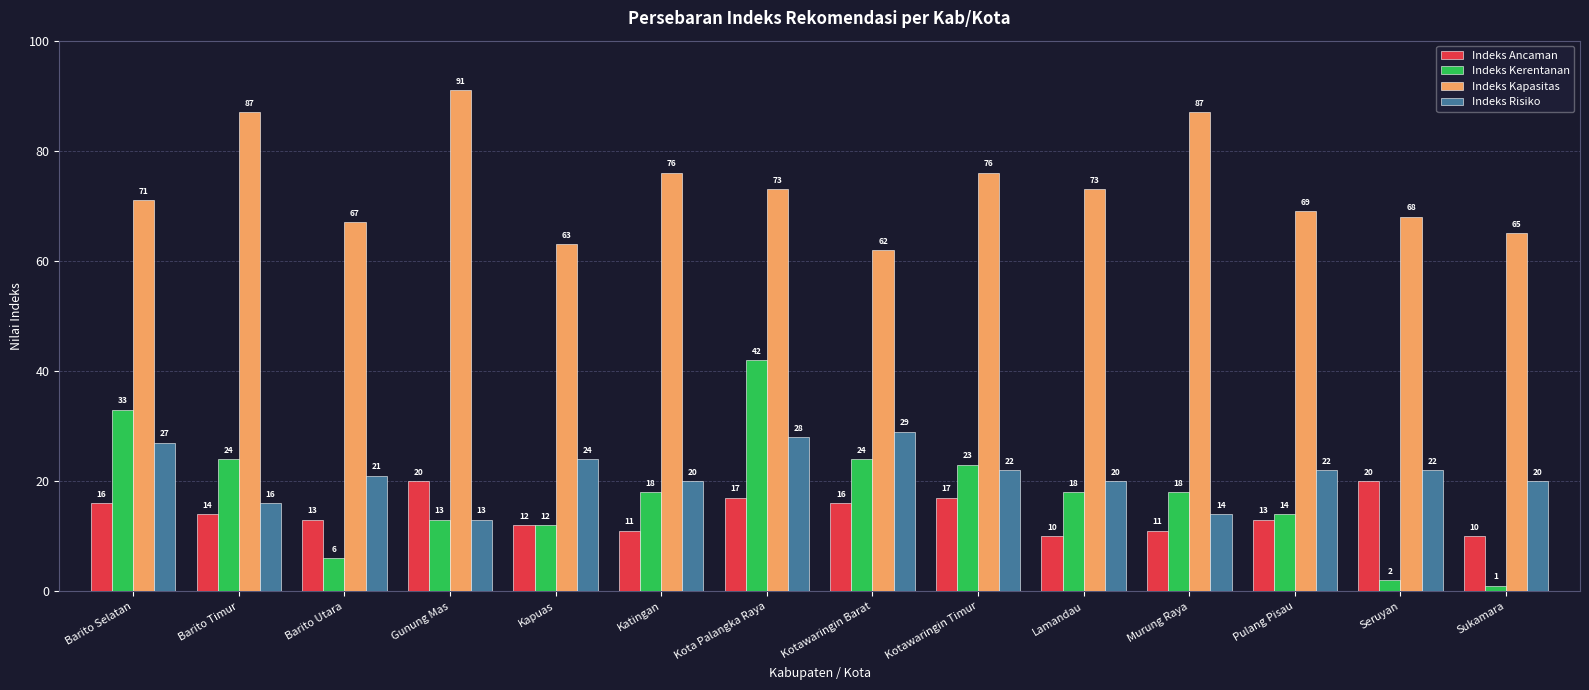

At how many categories does at least one series exceed 50?

14